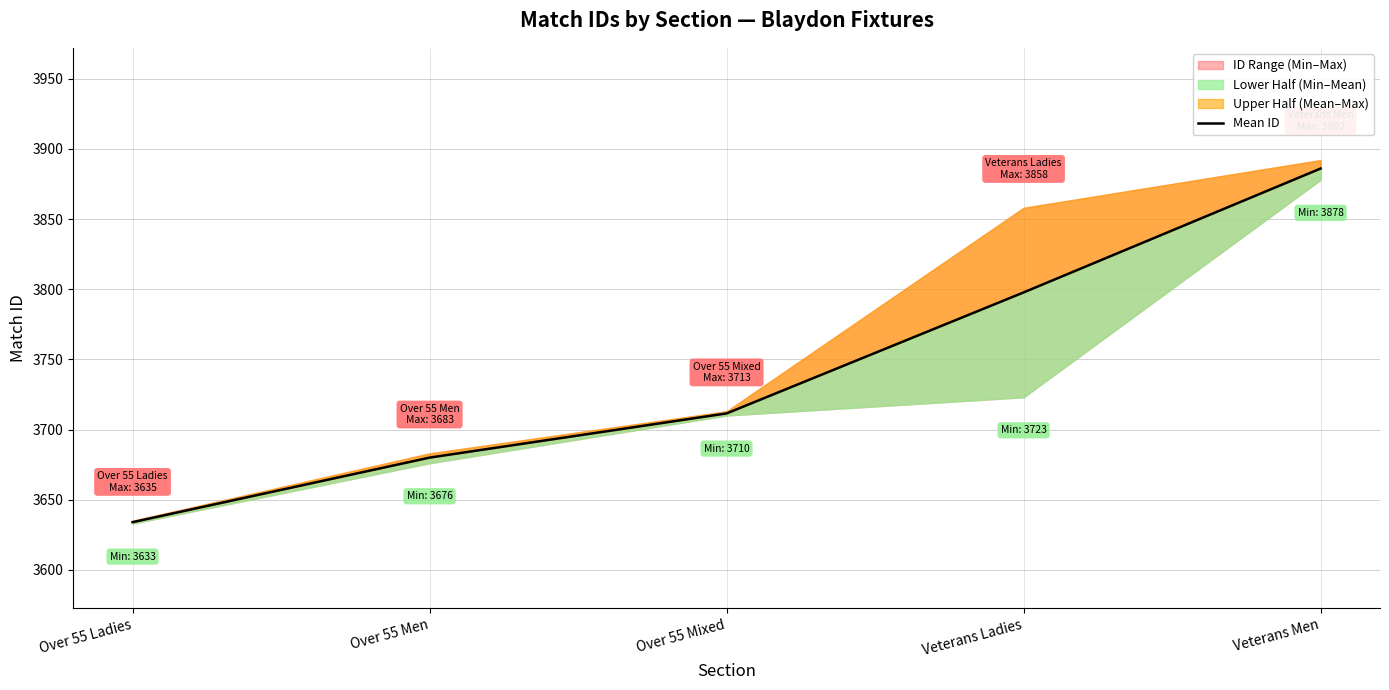

What value does the data have at Over 55 Men?

3680.0